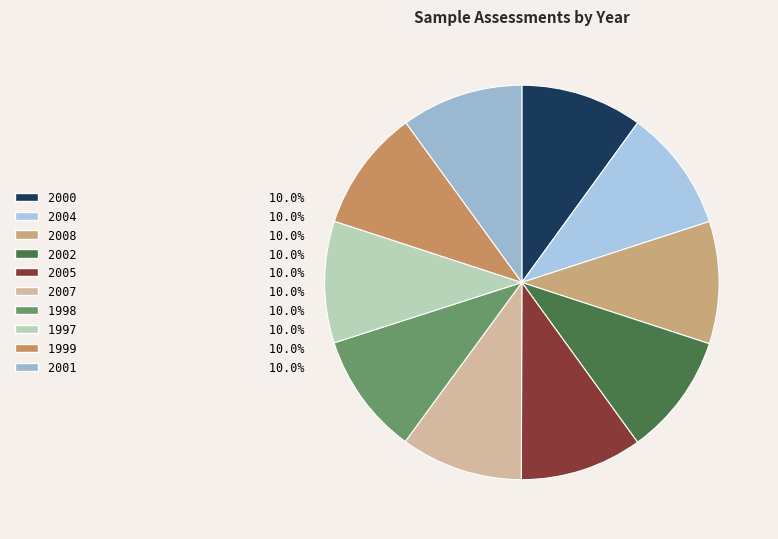

What portion of the pie excludes 2000?

90.0%